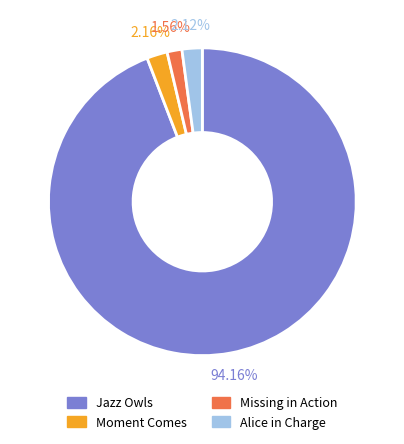

To the nearest percent, what percentage of the pie is Alice in Charge?

2%